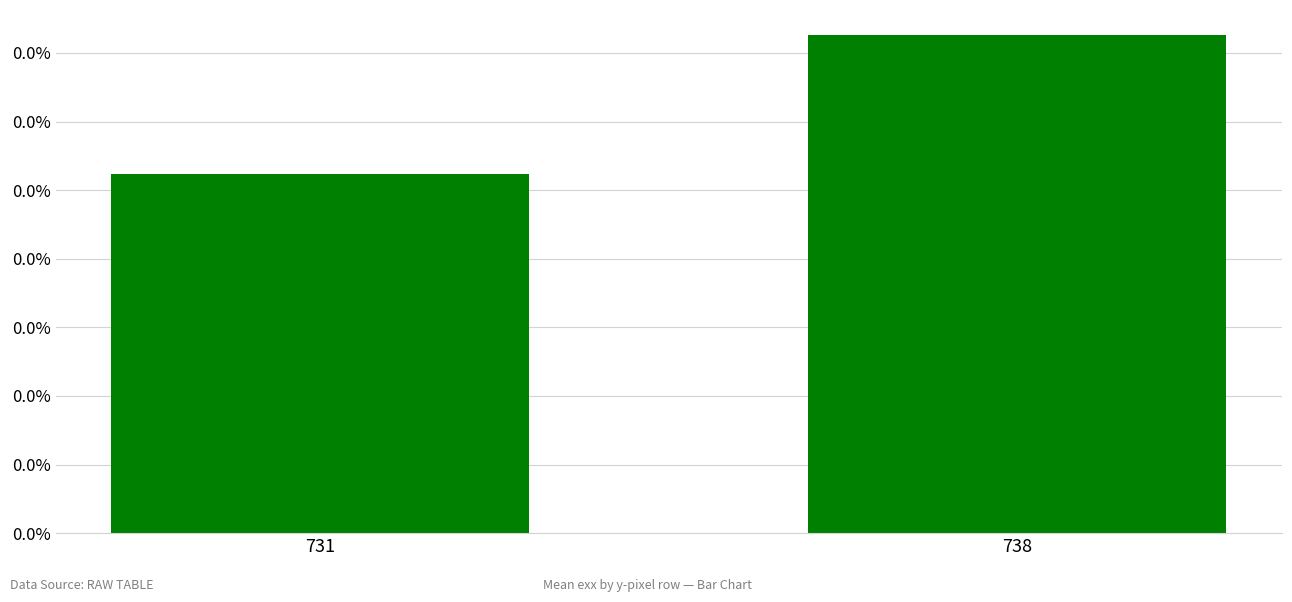

Reading left to right, transcribe all the data shown in this chart.

731=0.0	738=0.0